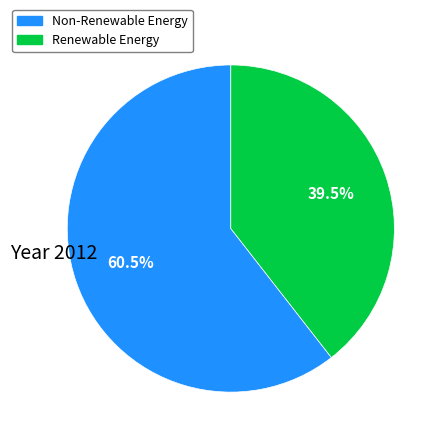

What is the majority slice?

Non-Renewable Energy